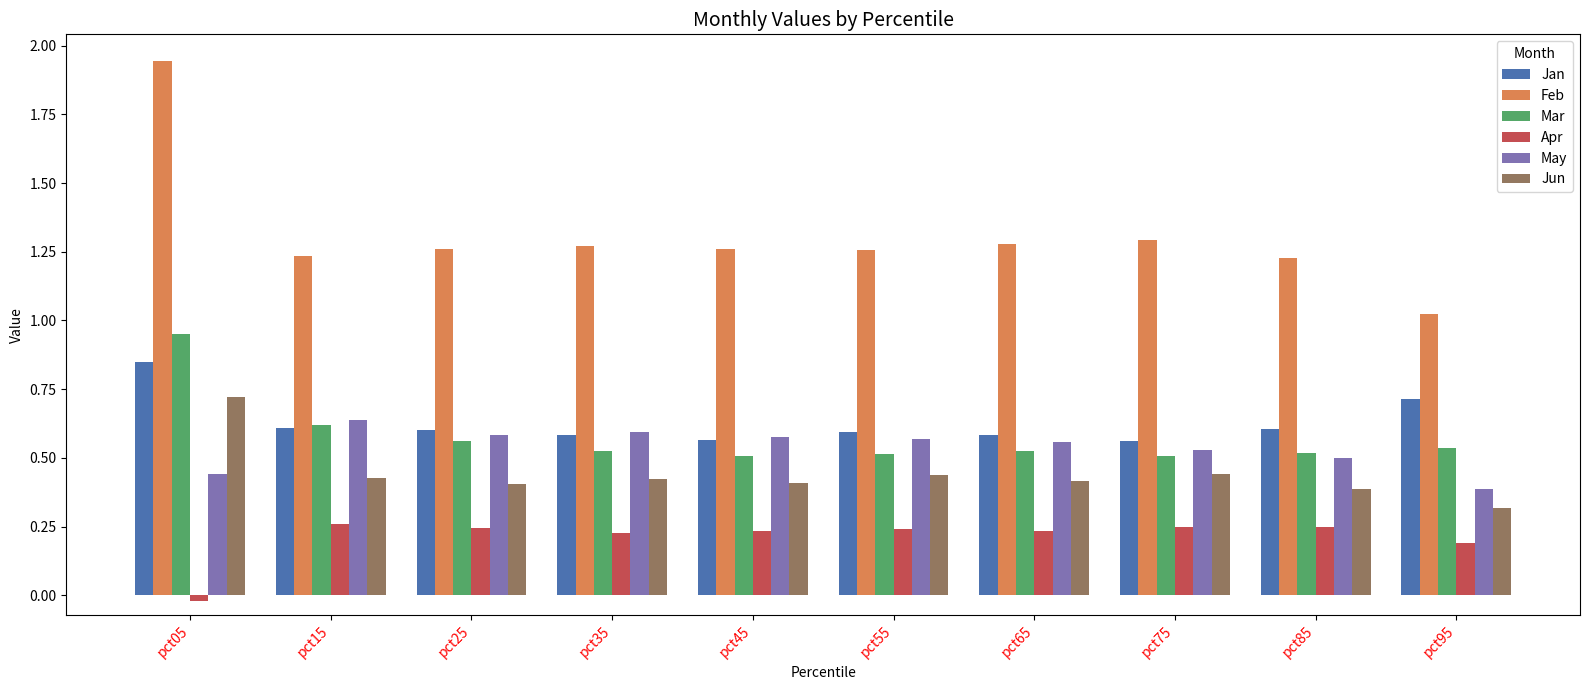

Is it true that Feb equals 1.3 at pct25?

True